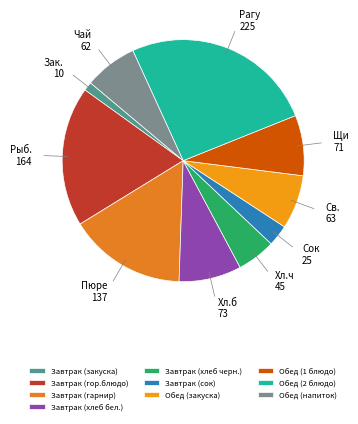

Is it true that Завтрак (хлеб бел.) is 1% of the pie?

False